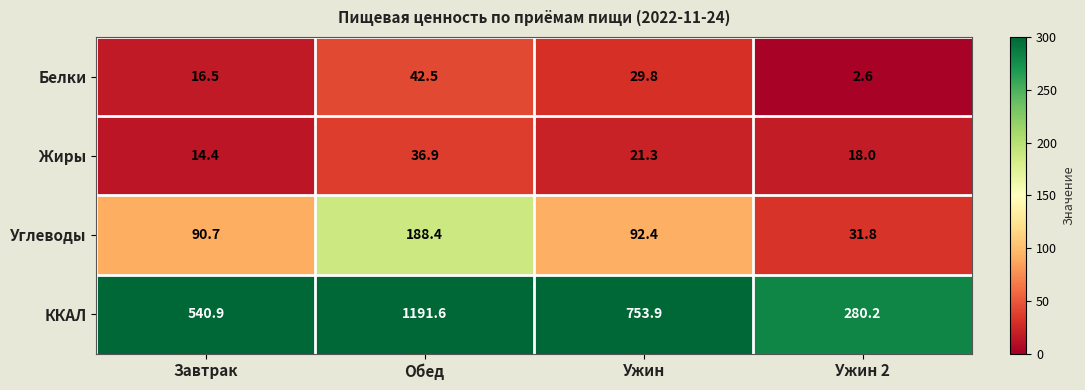

Which series has the widest spread of values?

ККАЛ